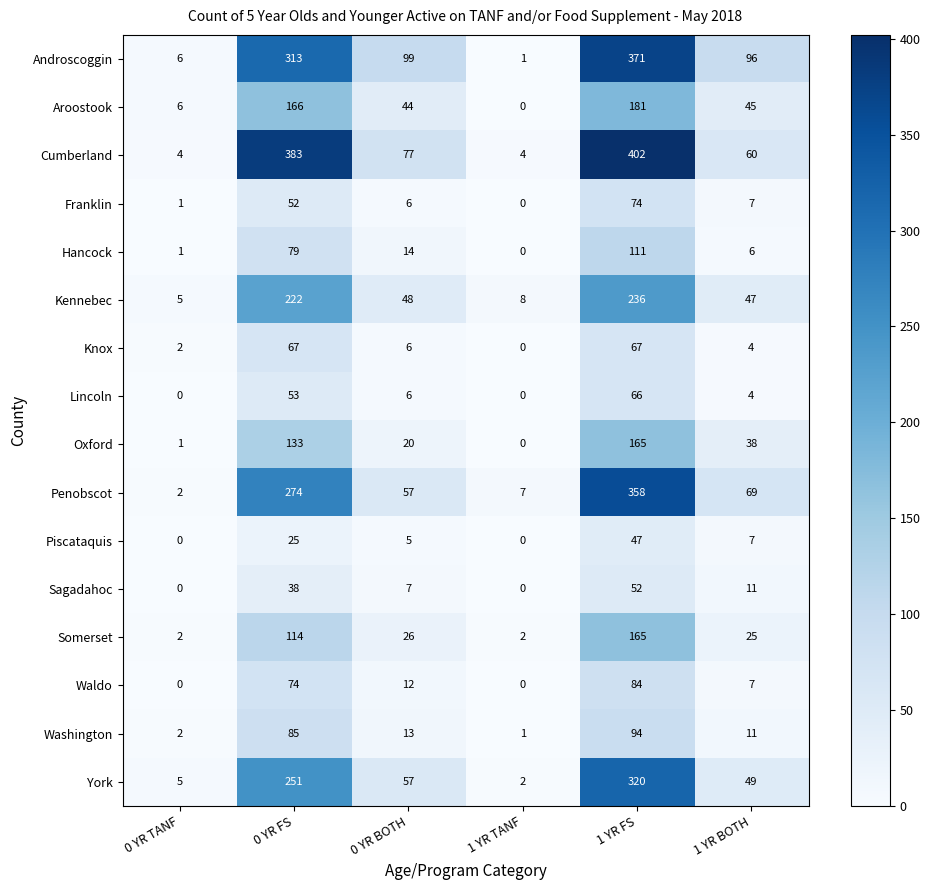

Rank the categories by Franklin value from highest to lowest.

1 YR FS, 0 YR FS, 1 YR BOTH, 0 YR BOTH, 0 YR TANF, 1 YR TANF